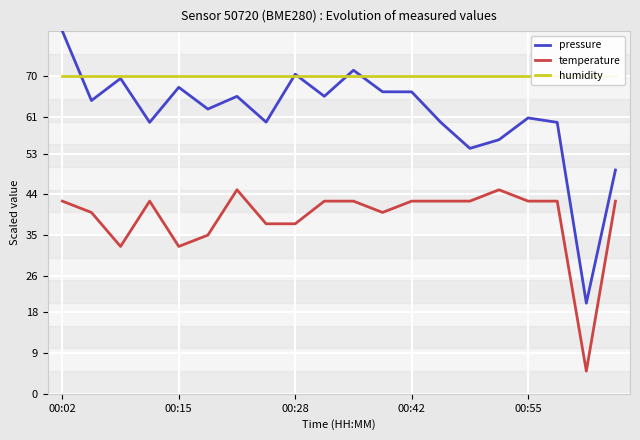

At how many categories does at least one series exceed 66?

20